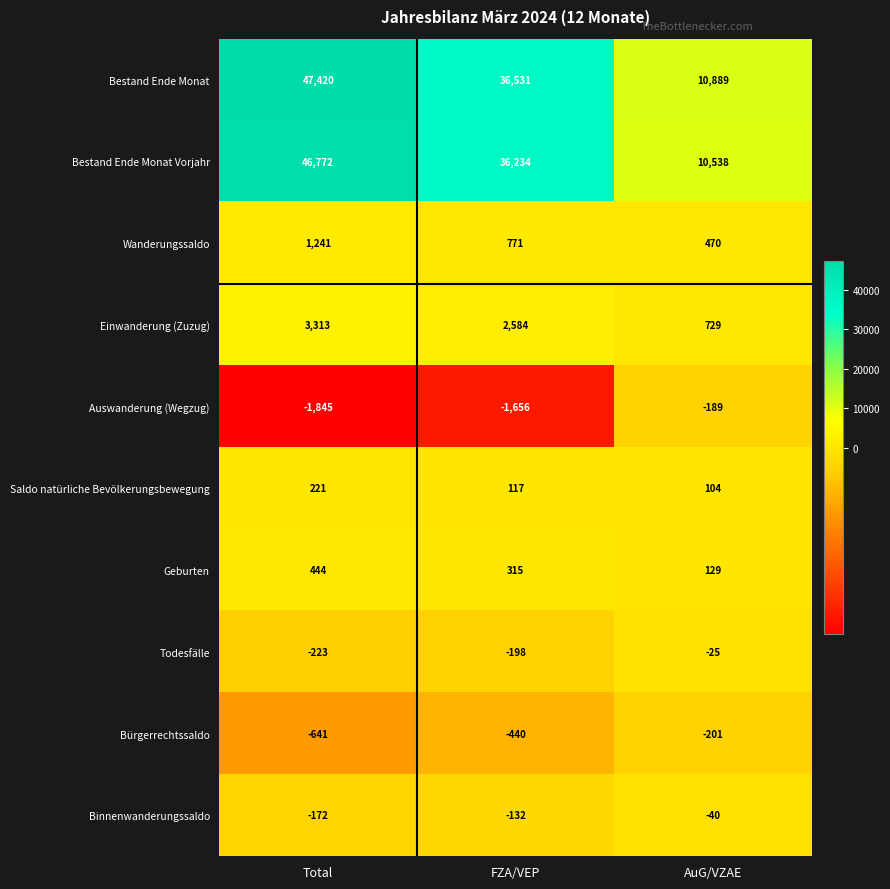

At which category is the sum across all series the highest?

Total